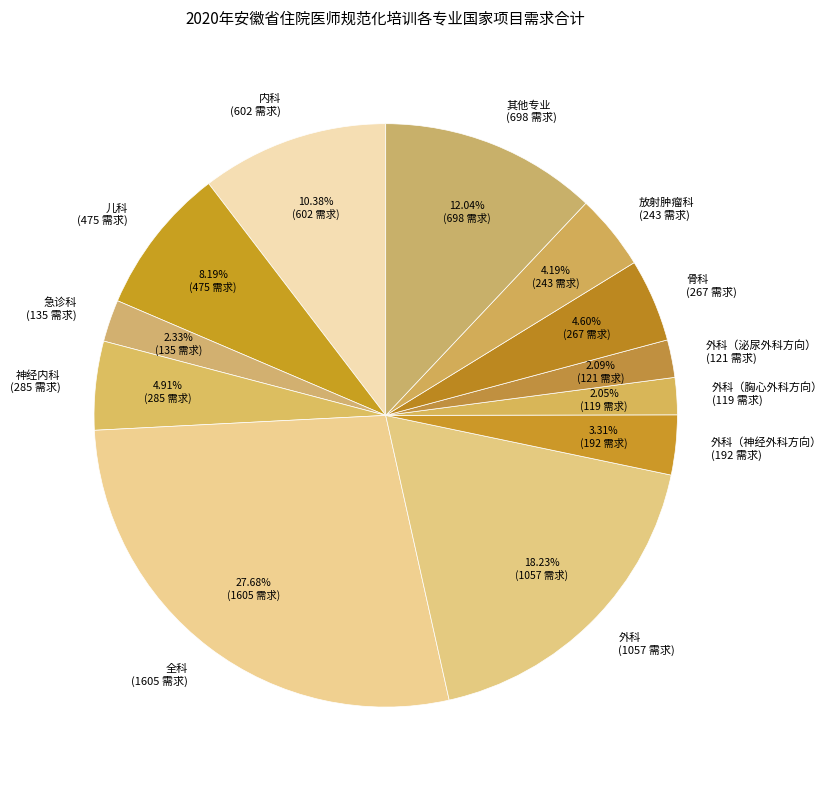

How many slices are in this pie chart?

12